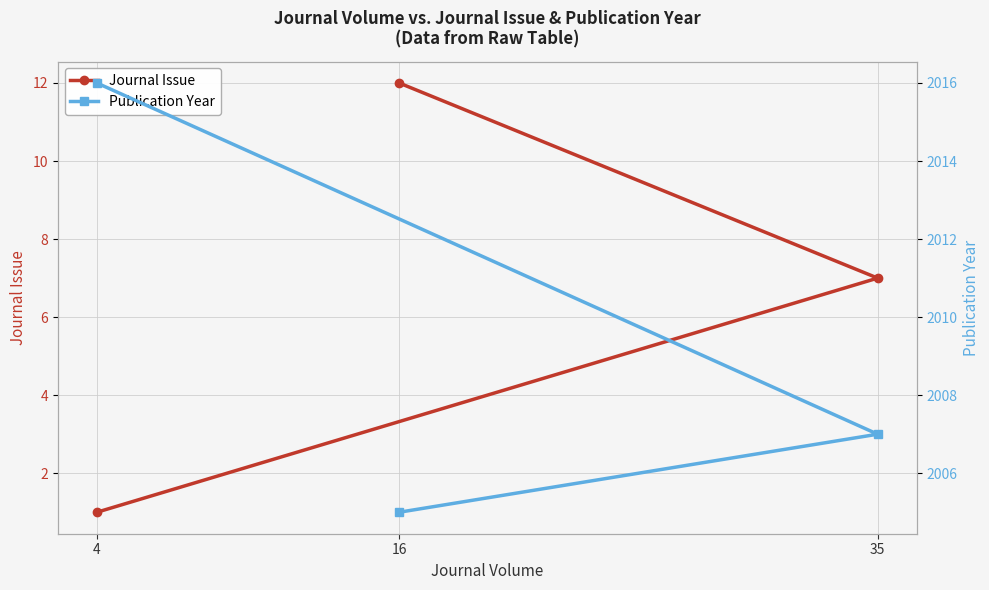

What are all the series names shown in the legend?

Journal Issue, Publication Year